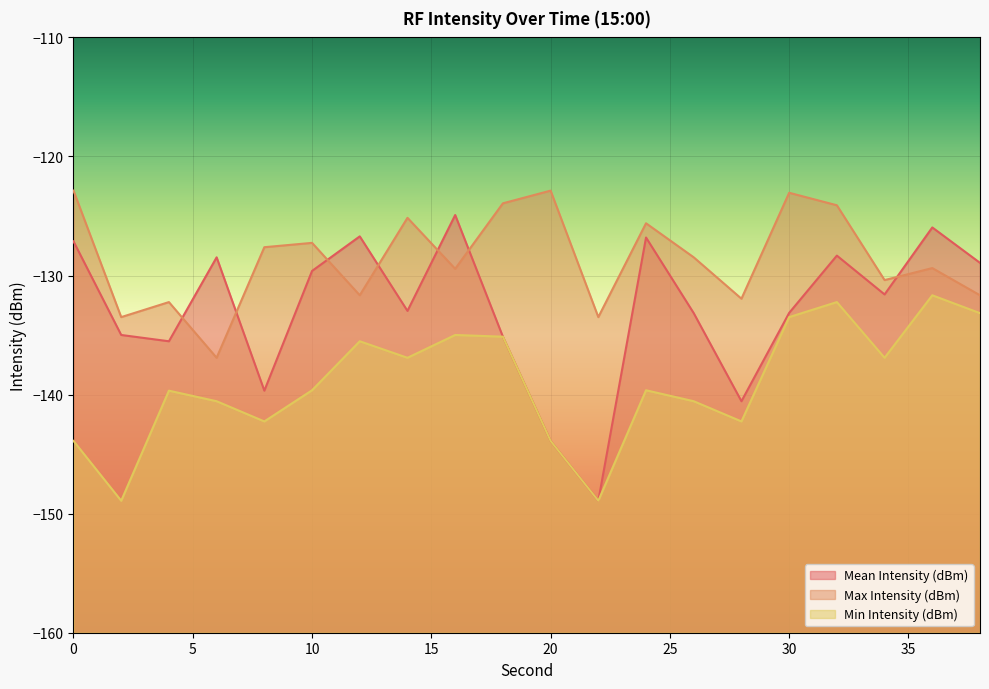

What is the difference between the maximum and minimum values in the Max Intensity (dBm) series?

14.0